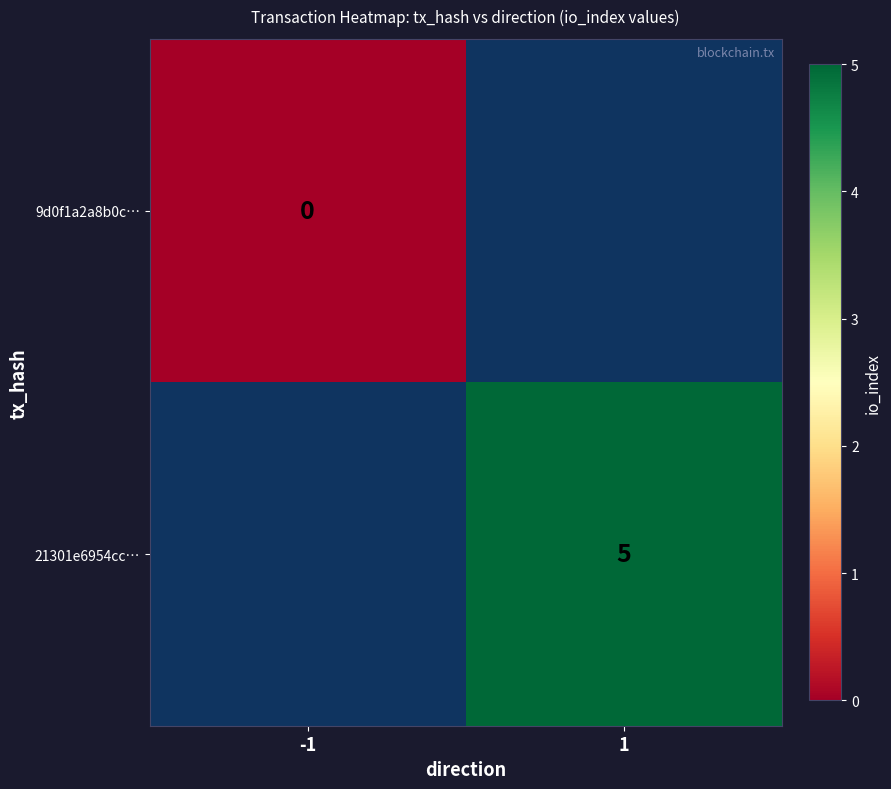

Which has a higher value, 1 or -1?

-1